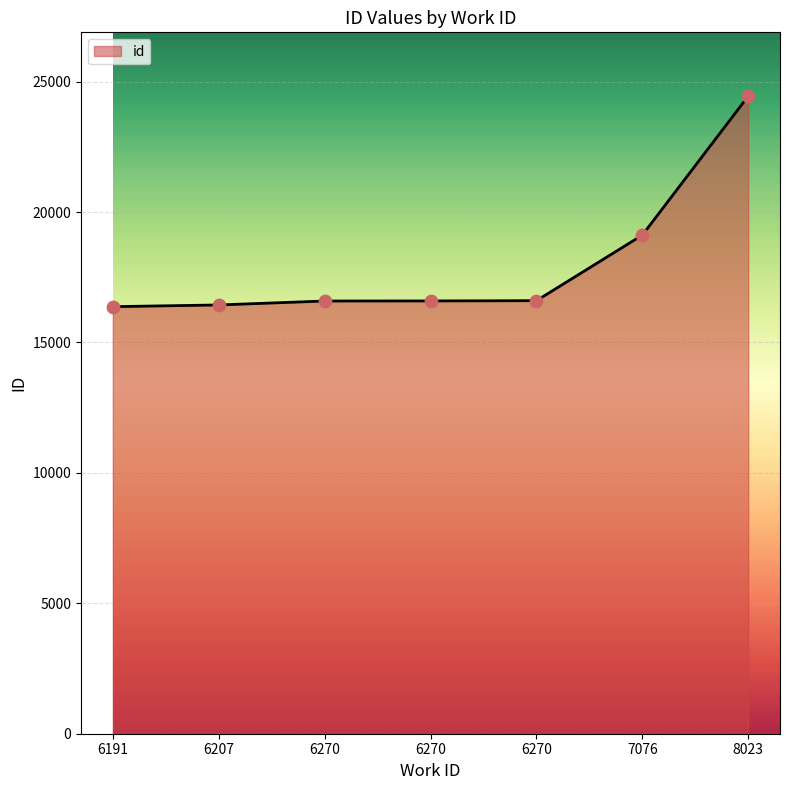

How many values are below 16591?

3